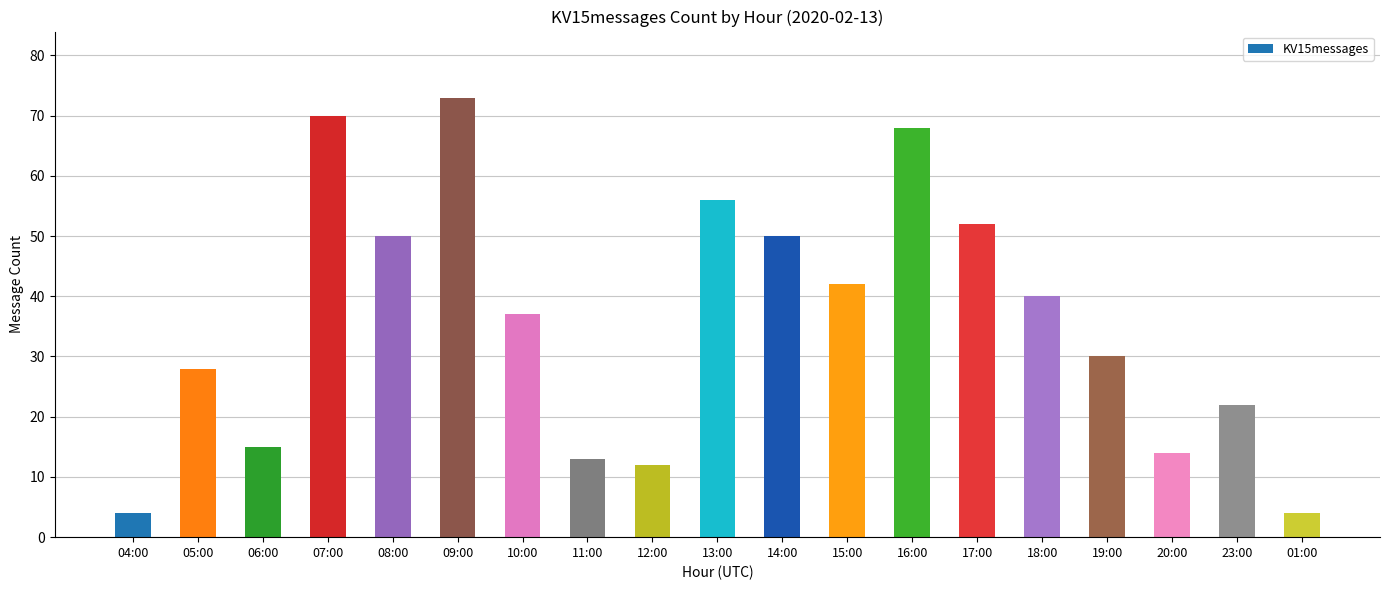

Are the bars grouped side by side (vs. stacked)?

No